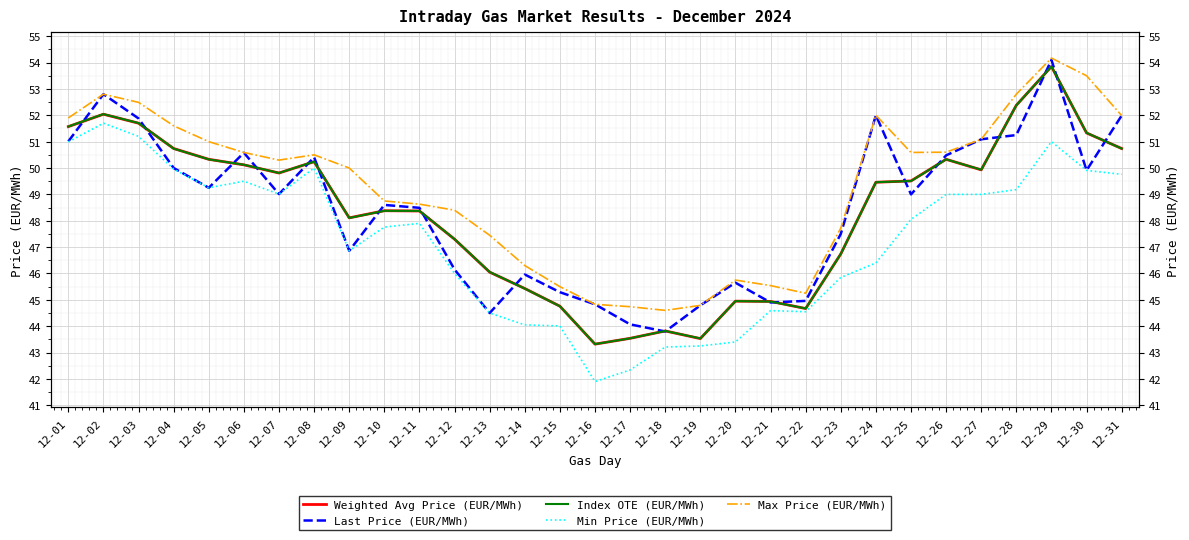

In Last Price (EUR/MWh), how many points are higher than both neighbors (excluding endpoints)?

8